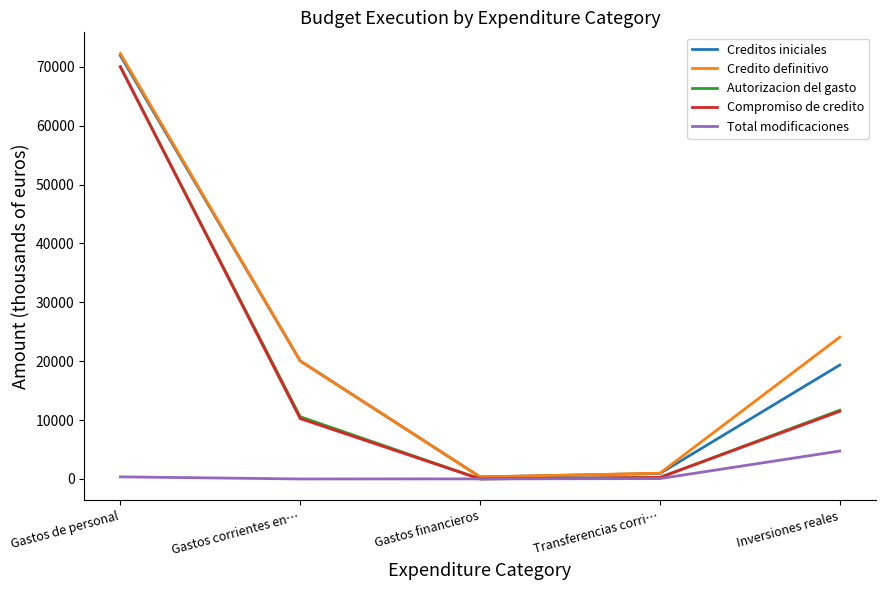

What is the maximum value shown in the chart?

72260.5